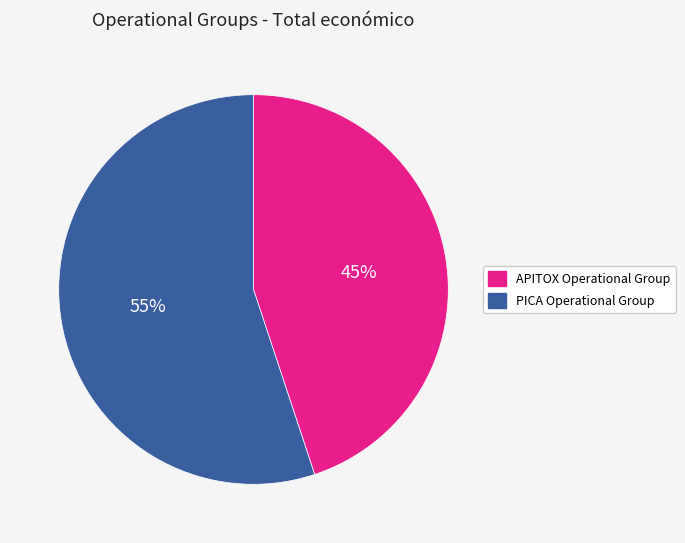

Rank the categories by value from lowest to highest.

APITOX Operational Group, PICA Operational Group